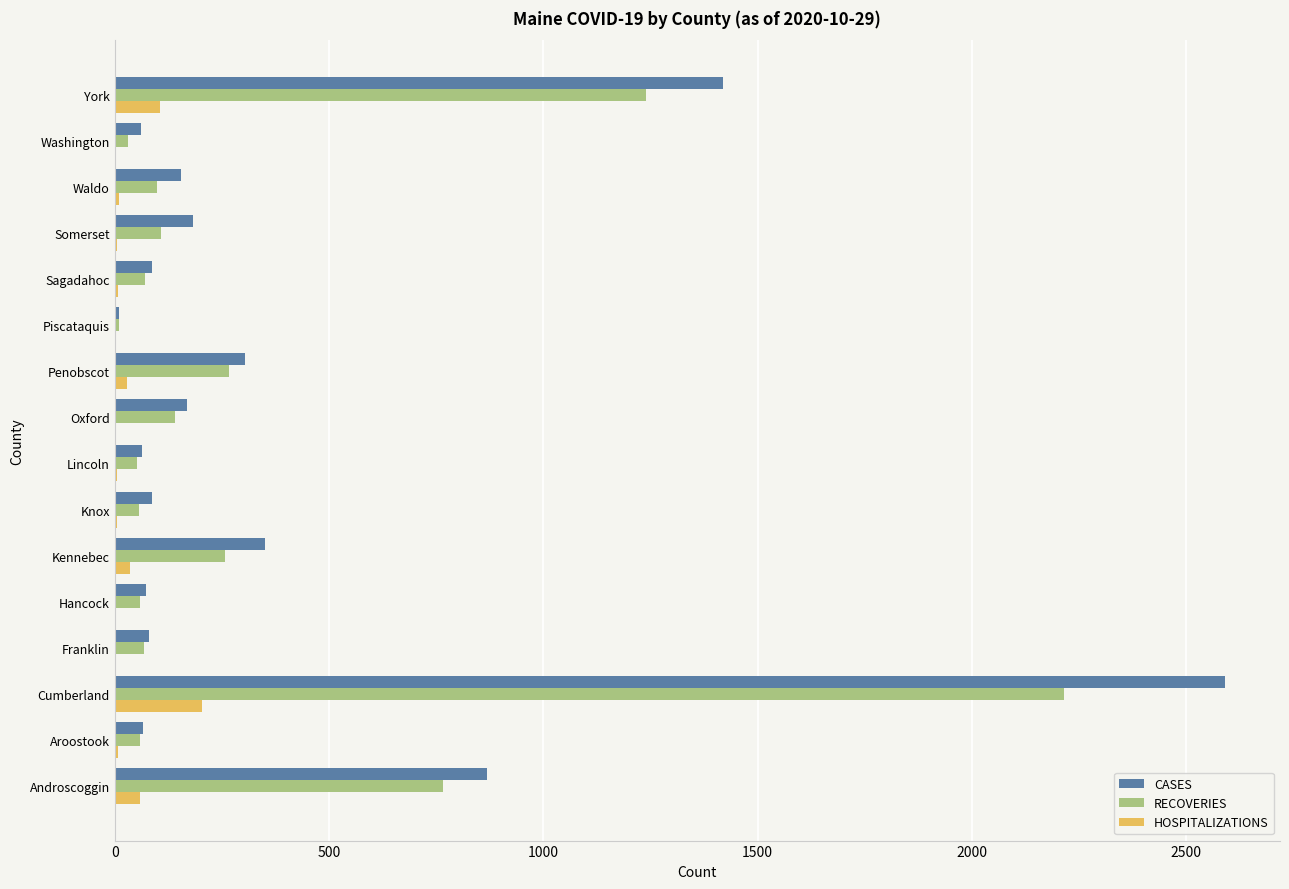

True or false: RECOVERIES has a value of 419 at Penobscot.

False